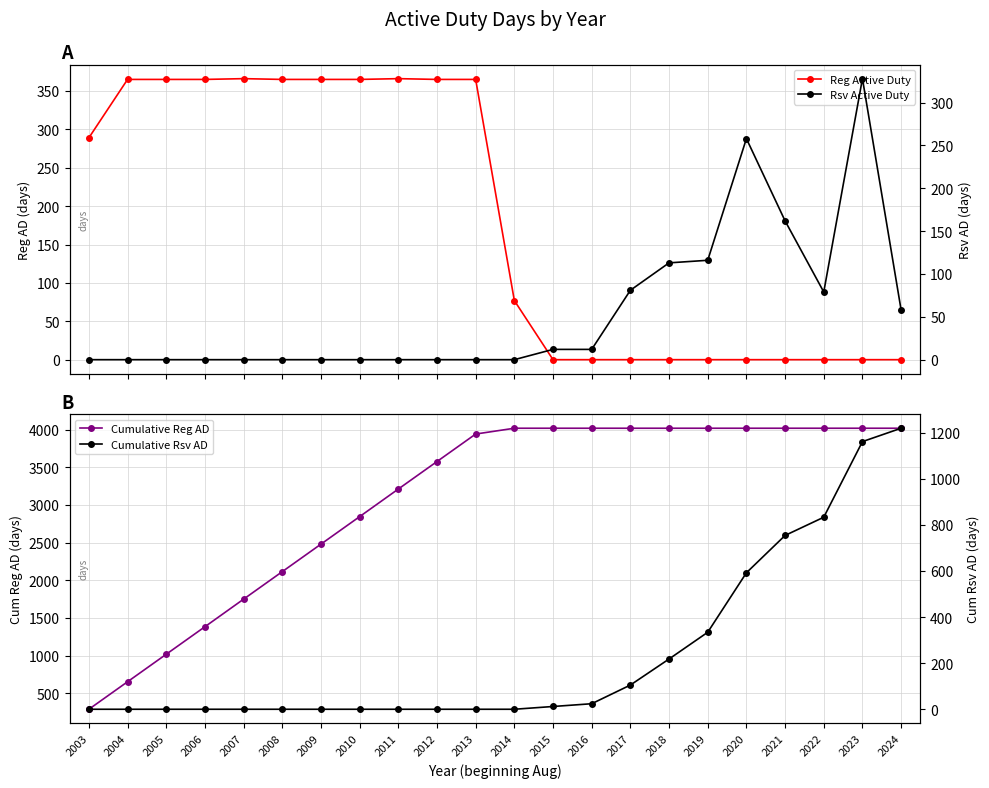

At how many categories does at least one series exceed 2859?

14